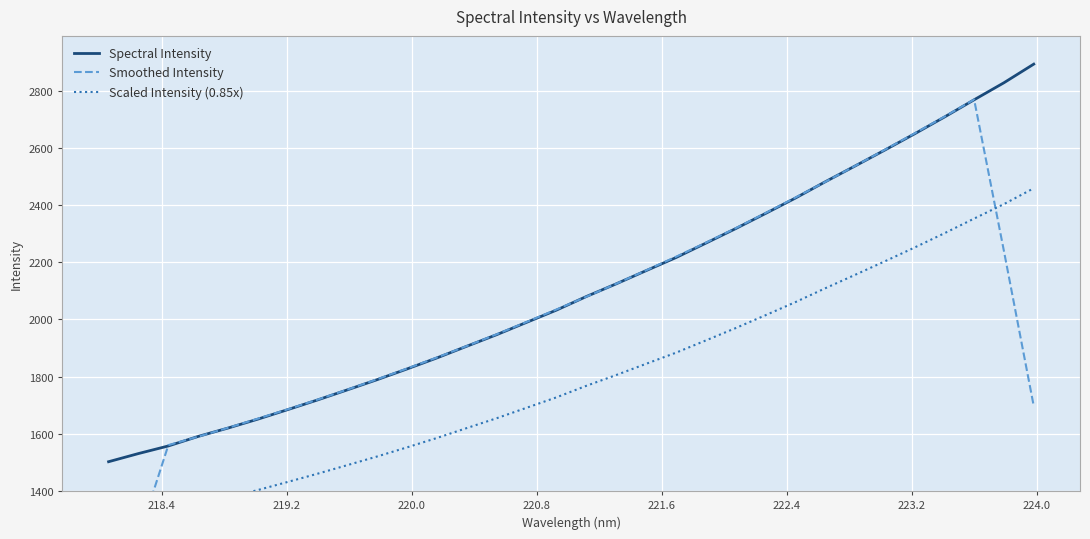

What is the minimum value for Spectral Intensity?

1502.9